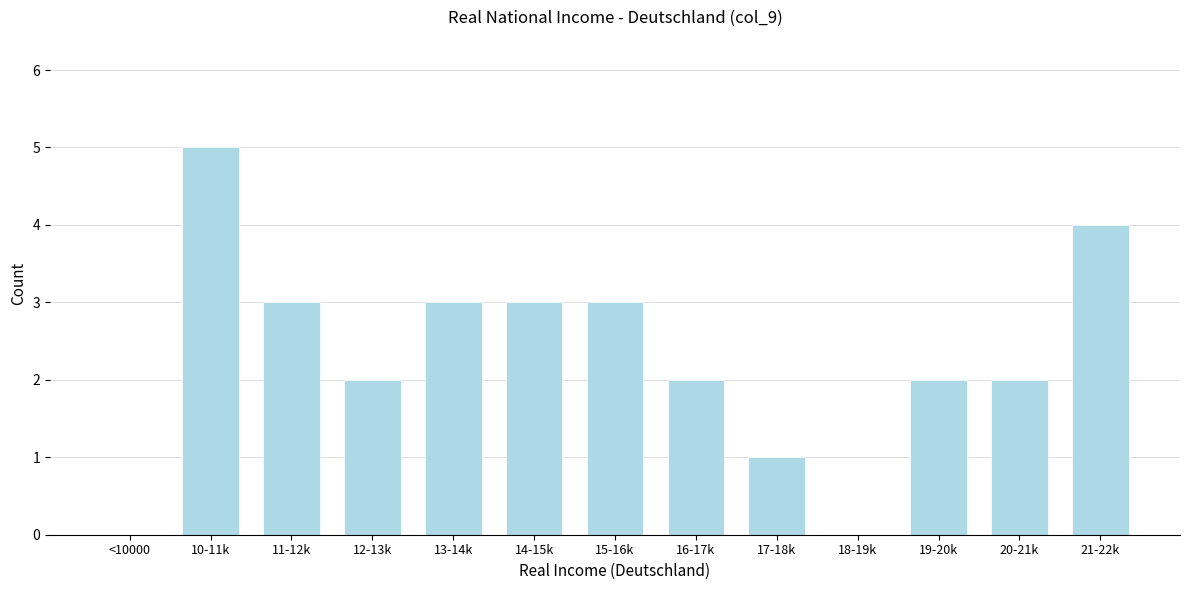

Reading right to left, what are all the values shown in this chart?

21-22k=4	20-21k=2	19-20k=2	18-19k=0	17-18k=1	16-17k=2	15-16k=3	14-15k=3	13-14k=3	12-13k=2	11-12k=3	10-11k=5	<10000=0